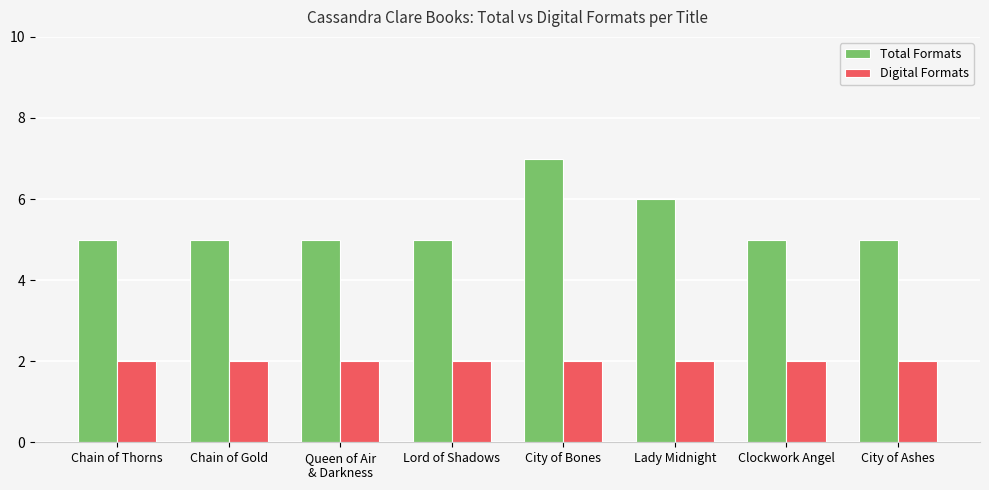

Which series has the largest range (max minus min)?

Total Formats